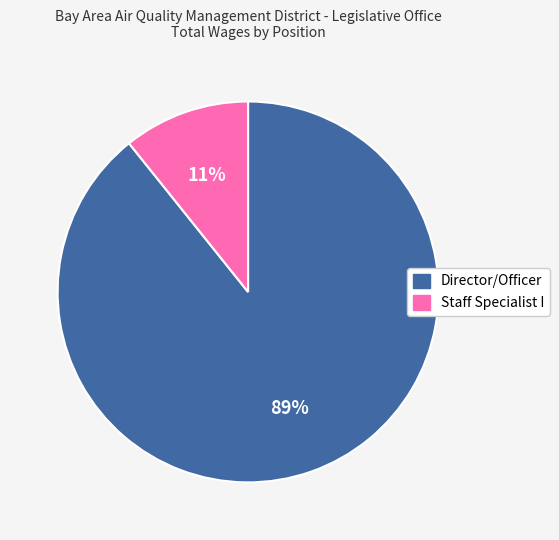

Count the number of slices in the pie.

2